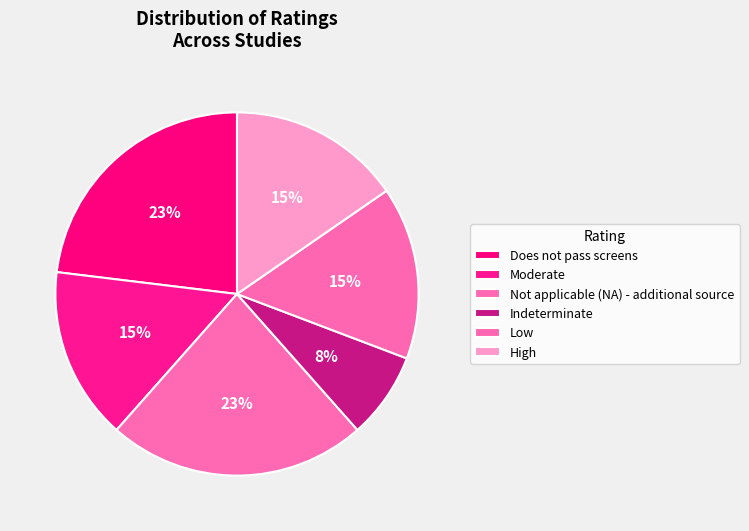

Is the sum of Not applicable (NA) - additional source and High greater than half?

No